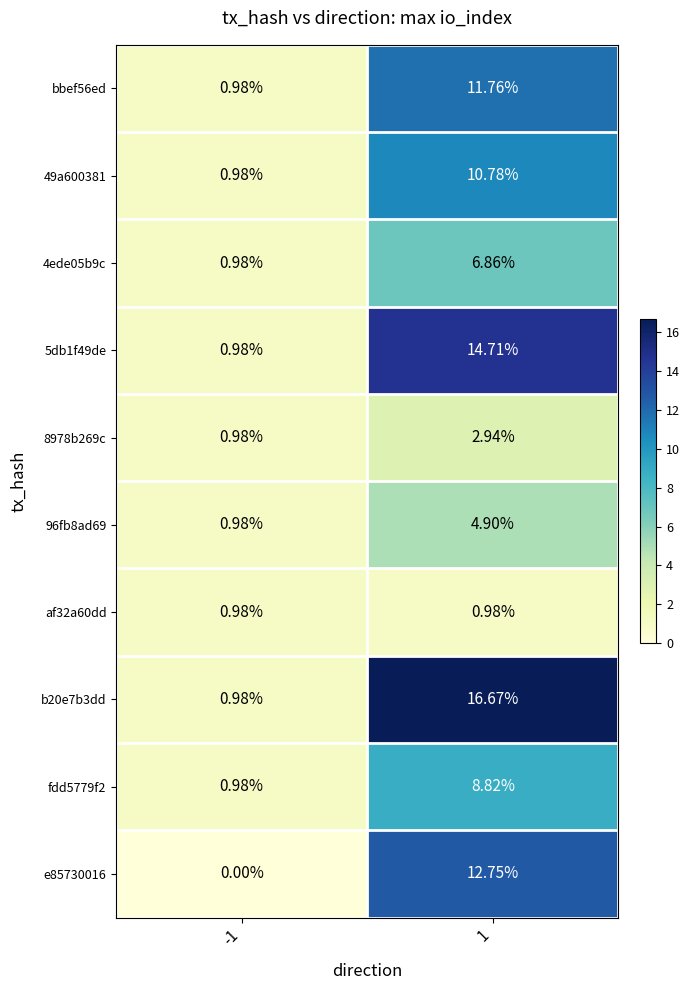

Is the value of bbef56ed at 1 greater than the value of 49a600381 at -1?

Yes